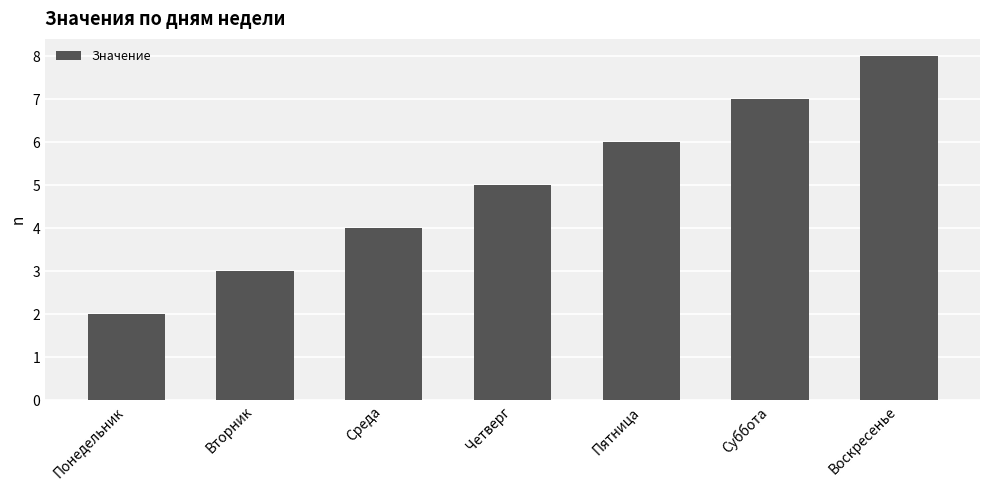

What is the maximum value shown in the chart?

8